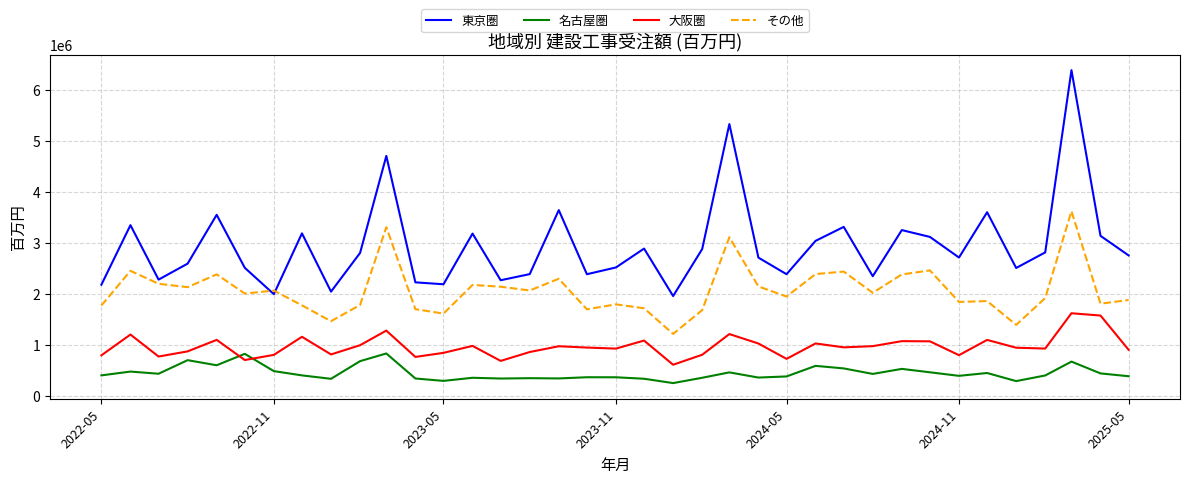

List the series in order of their peak value, lowest first.

名古屋圏, 大阪圏, その他, 東京圏